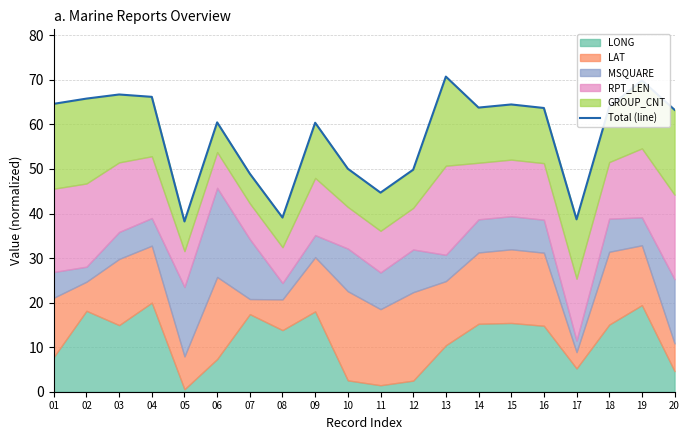

What is the average value?

57.7